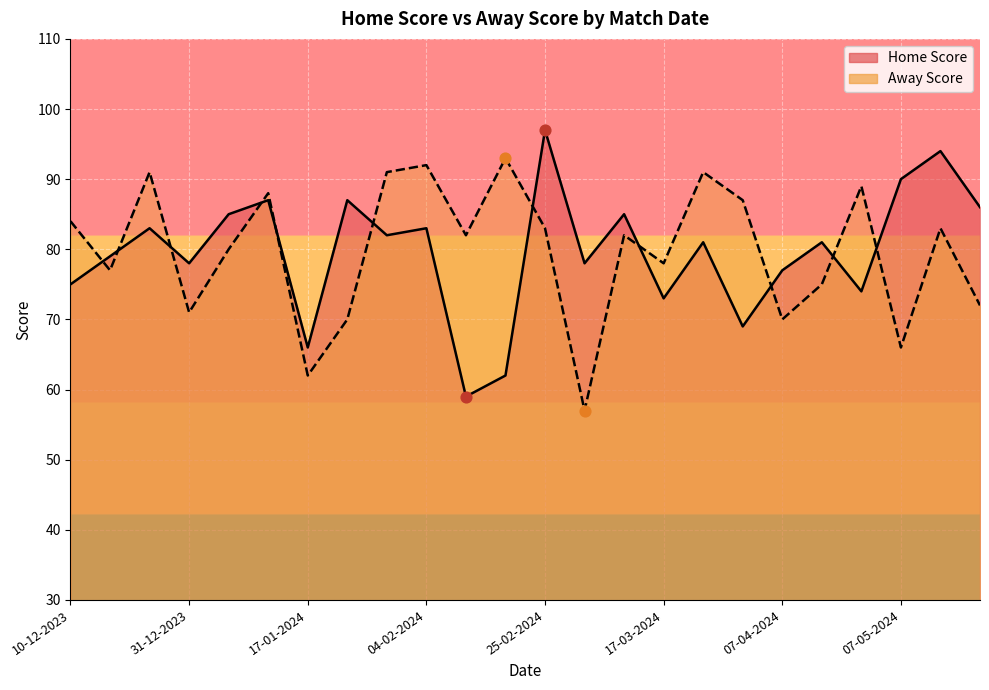

Which series contains the lowest Y value?

Away Score